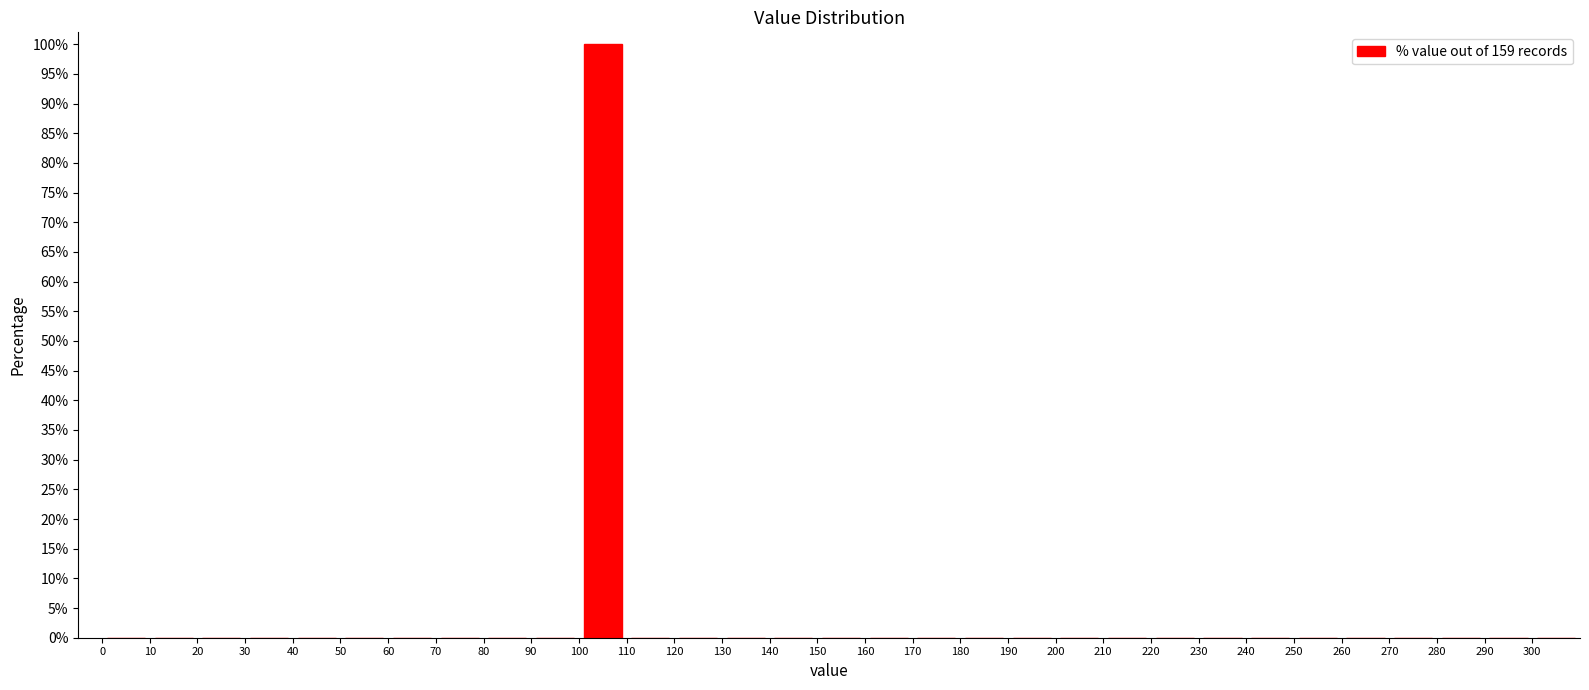

Which range on the x-axis has the tallest bar?

100 to 110